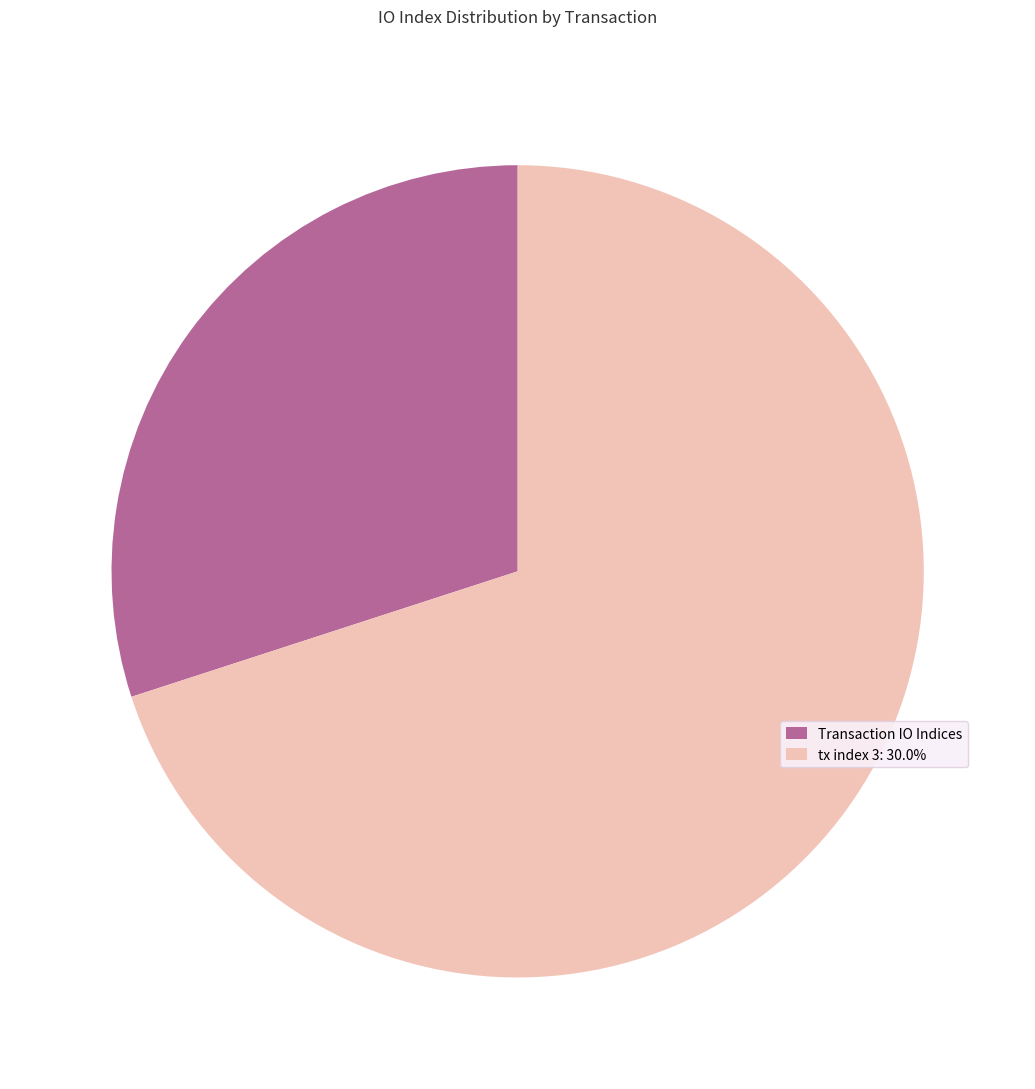

Combined, do tx index 3: 30.0% and Transaction IO Indices account for over 50%?

Yes